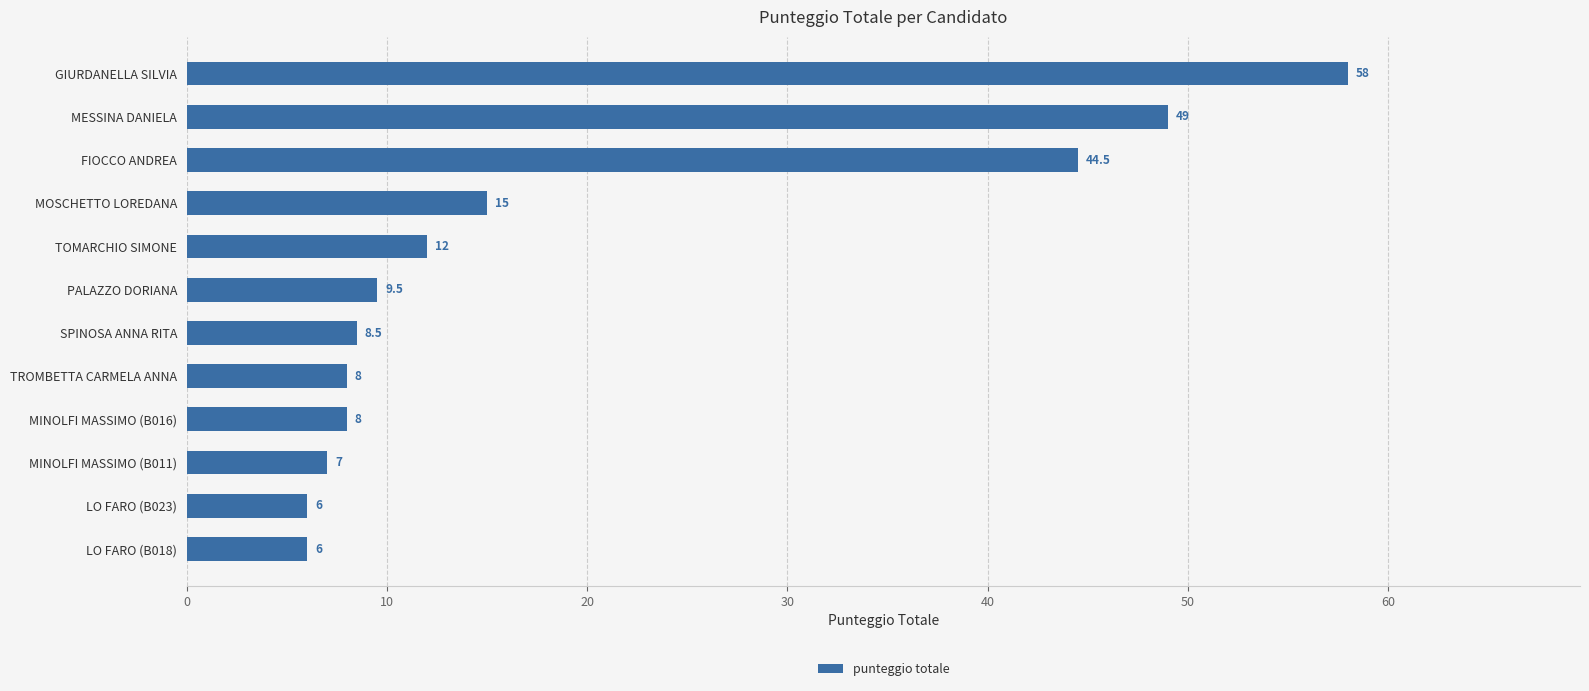

How many categories are shown in the chart?

12